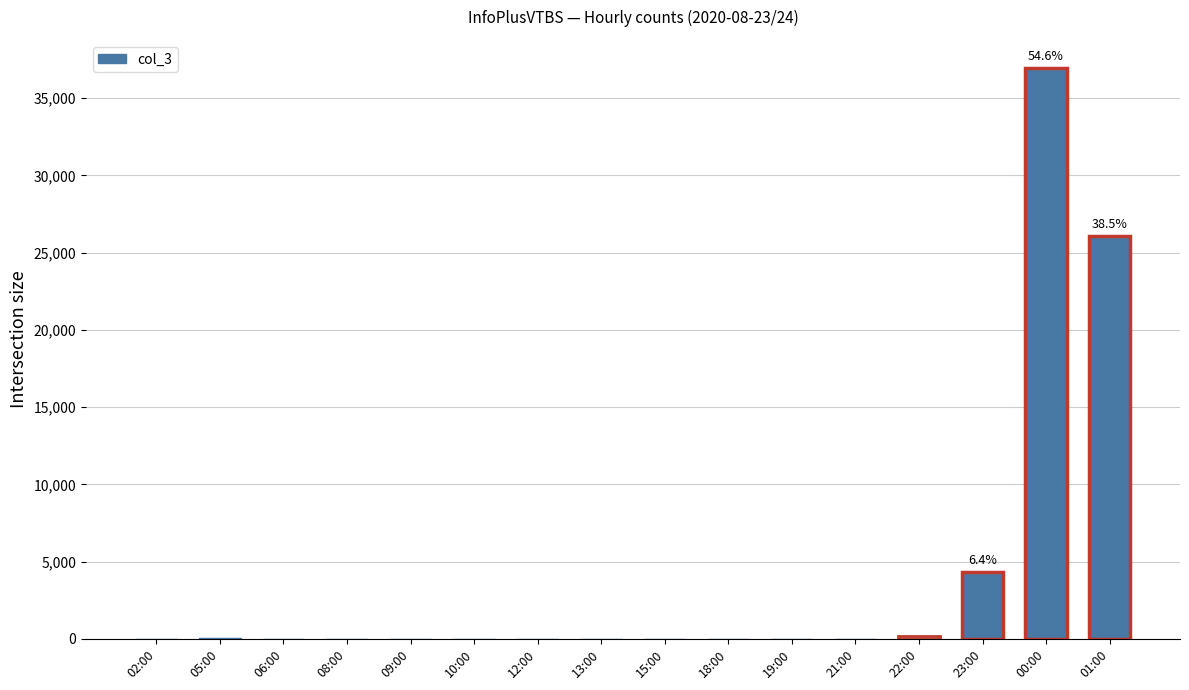

Count the number of data series in this chart.

1